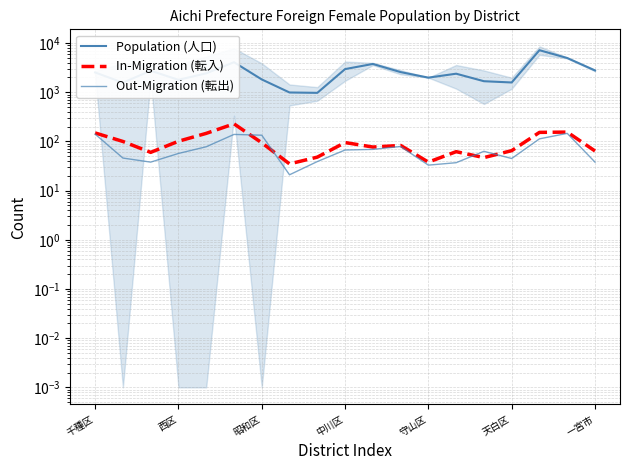

True or false: Out-Migration (転出) and Population (人口) cross at least once.

False